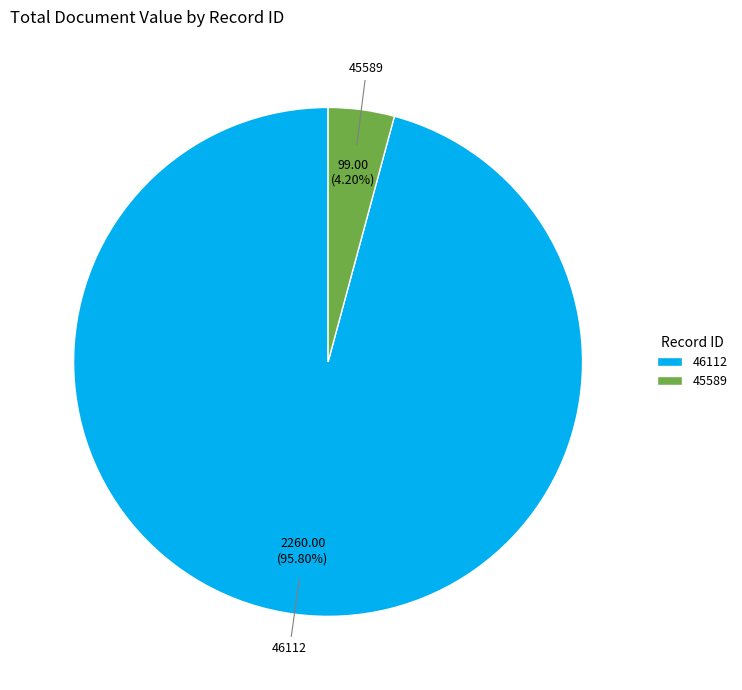

What is the smallest slice in the pie chart?

45589